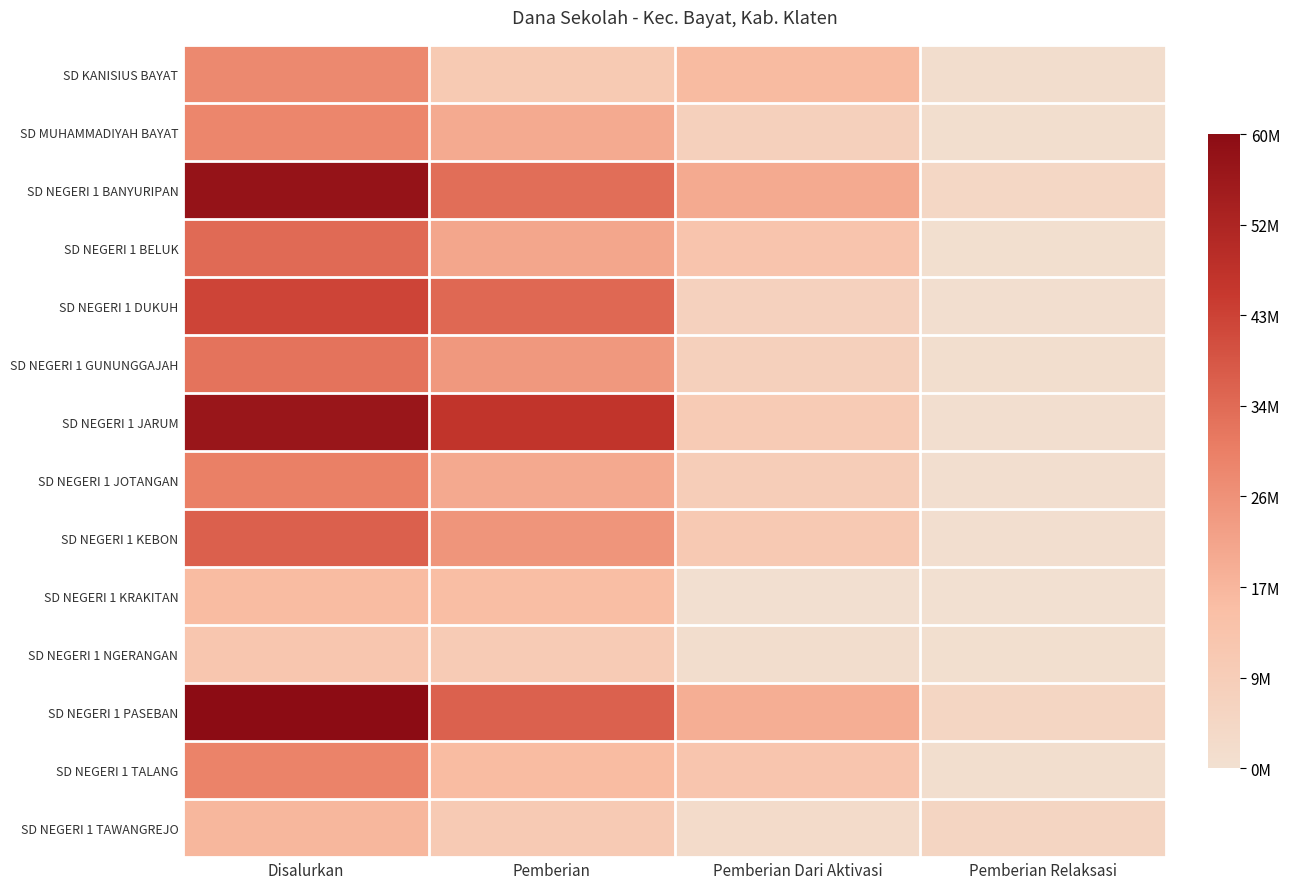

At which category is the sum across all series the highest?

Disalurkan